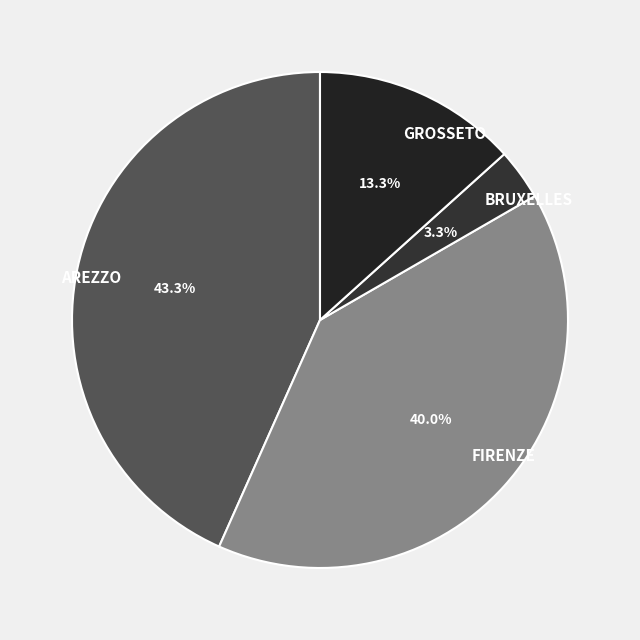

What percentage do GROSSETO and AREZZO together represent?

56.7%